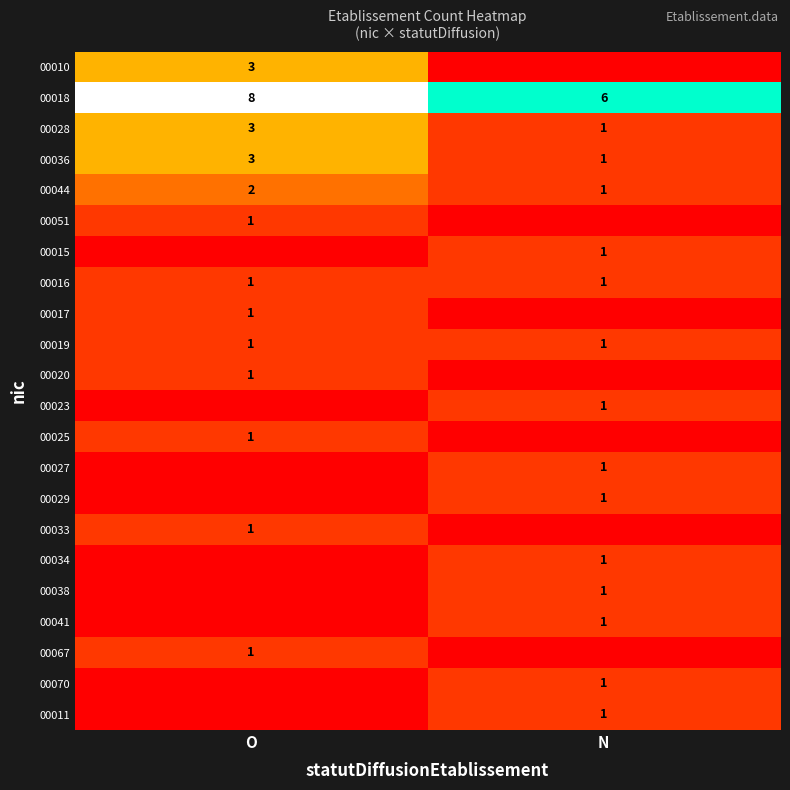

How many series are shown in this chart?

22